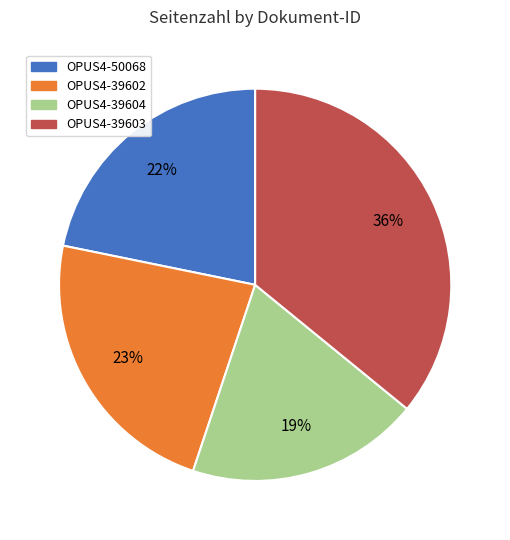

Does OPUS4-39603 account for over 50% of the chart?

No